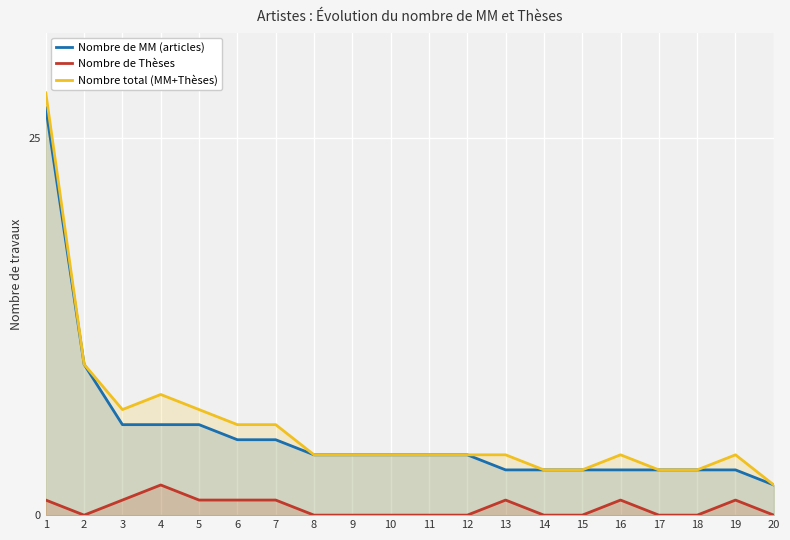

In Nombre de Thèses, how many points are lower than both neighbors (excluding endpoints)?

1